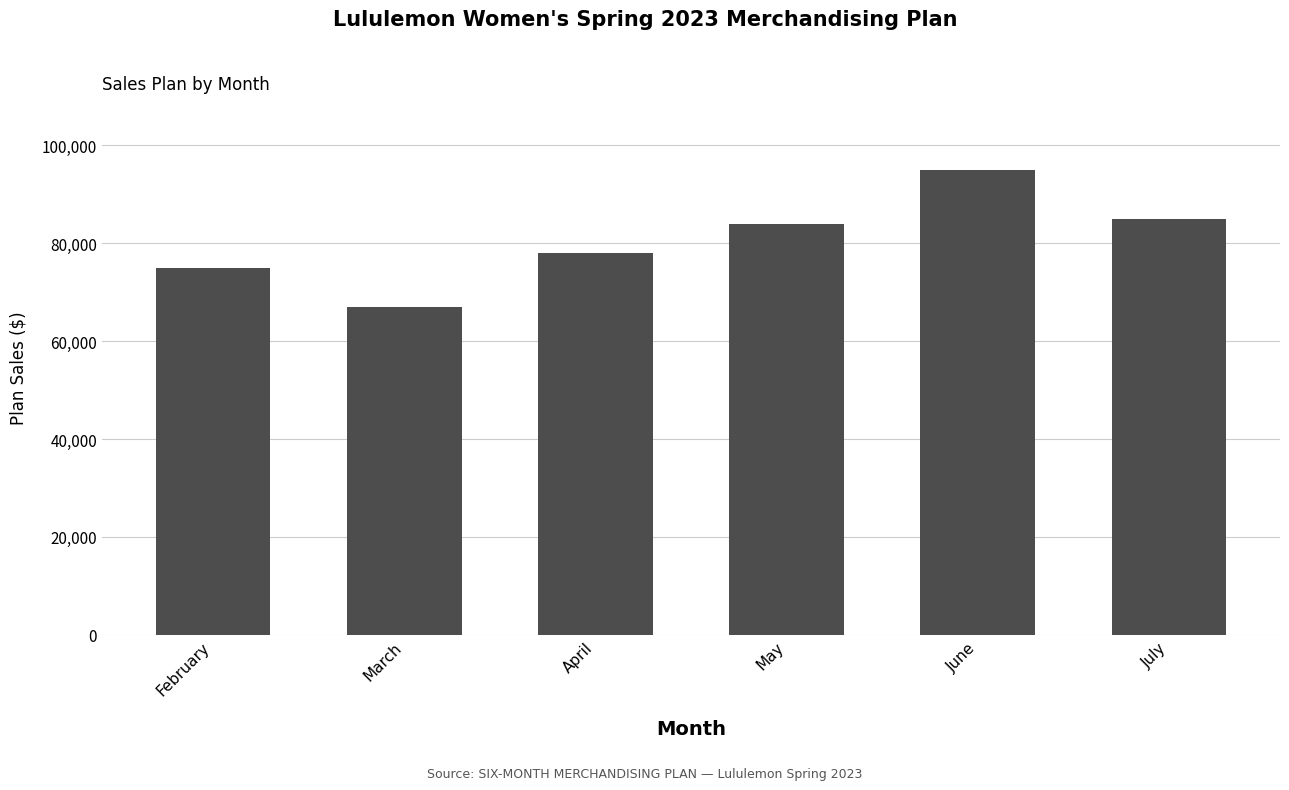

Which label corresponds to the largest value in the chart?

June